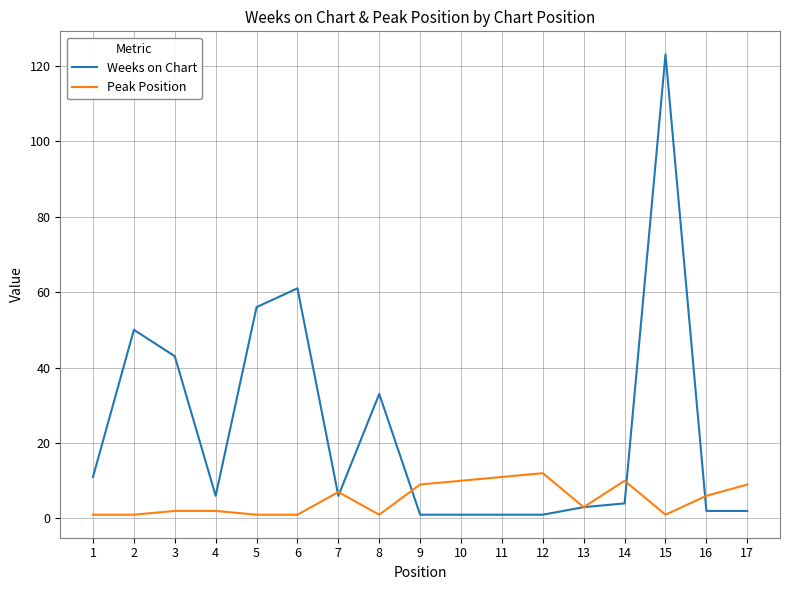

Rank the series by their maximum value, from highest to lowest.

Weeks on Chart, Peak Position